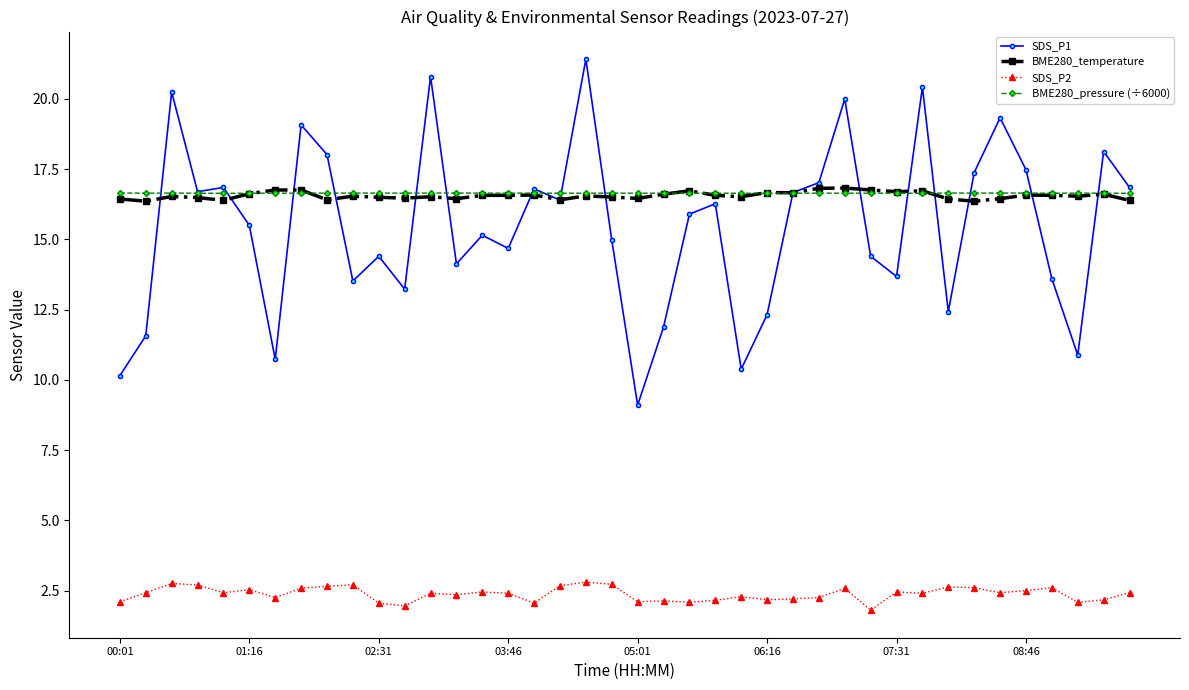

Which series has the largest range (max minus min)?

SDS_P1